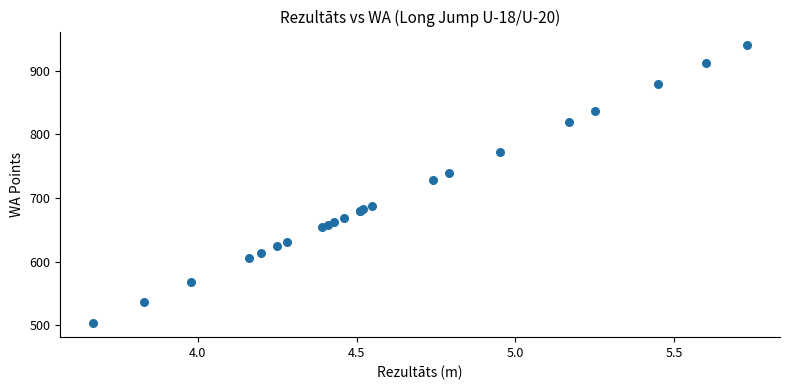

What Y value in the scatter plot is closest to 721?

728